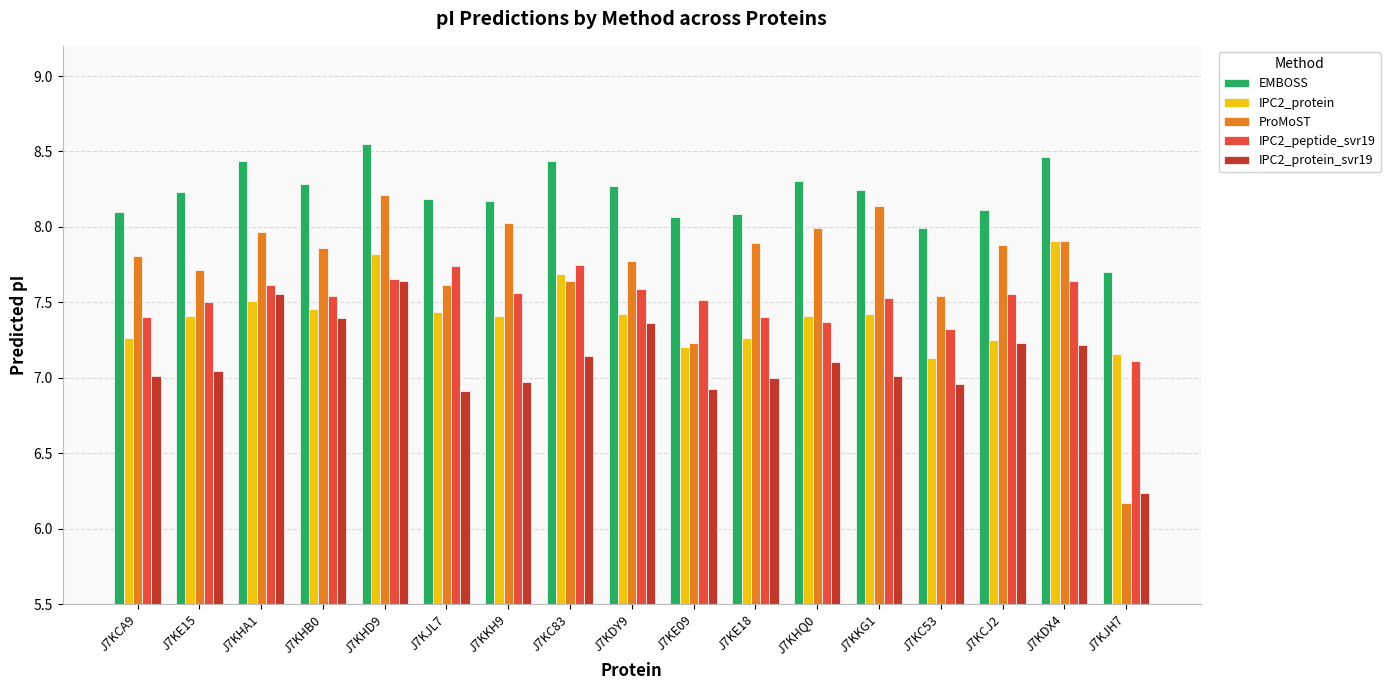

Is the value of IPC2_protein_svr19 at J7KDY9 greater than the value of IPC2_protein at J7KC83?

No